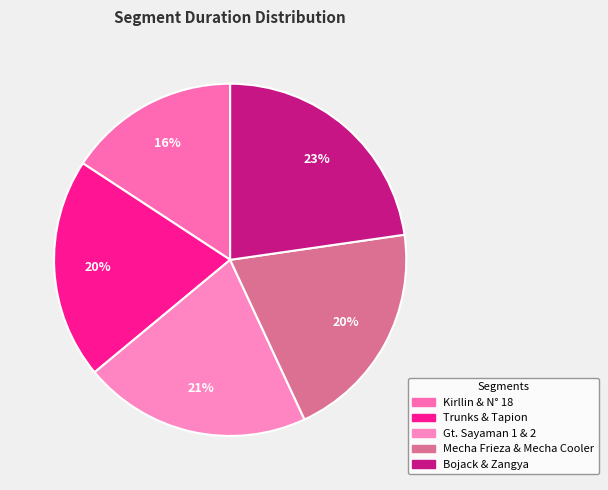

The Gt. Sayaman 1 & 2 slice represents 10% of the pie. True or false?

False